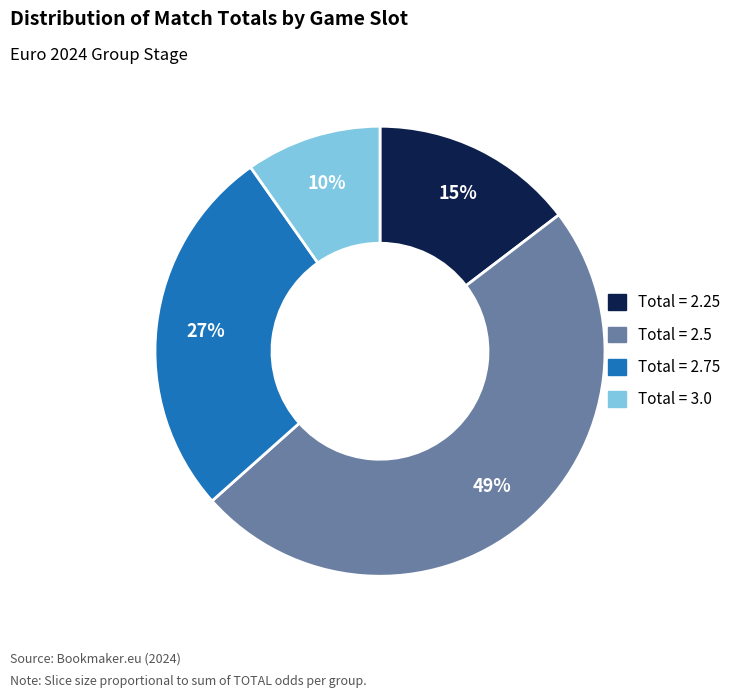

To the nearest percent, what is the average slice percentage?

25%